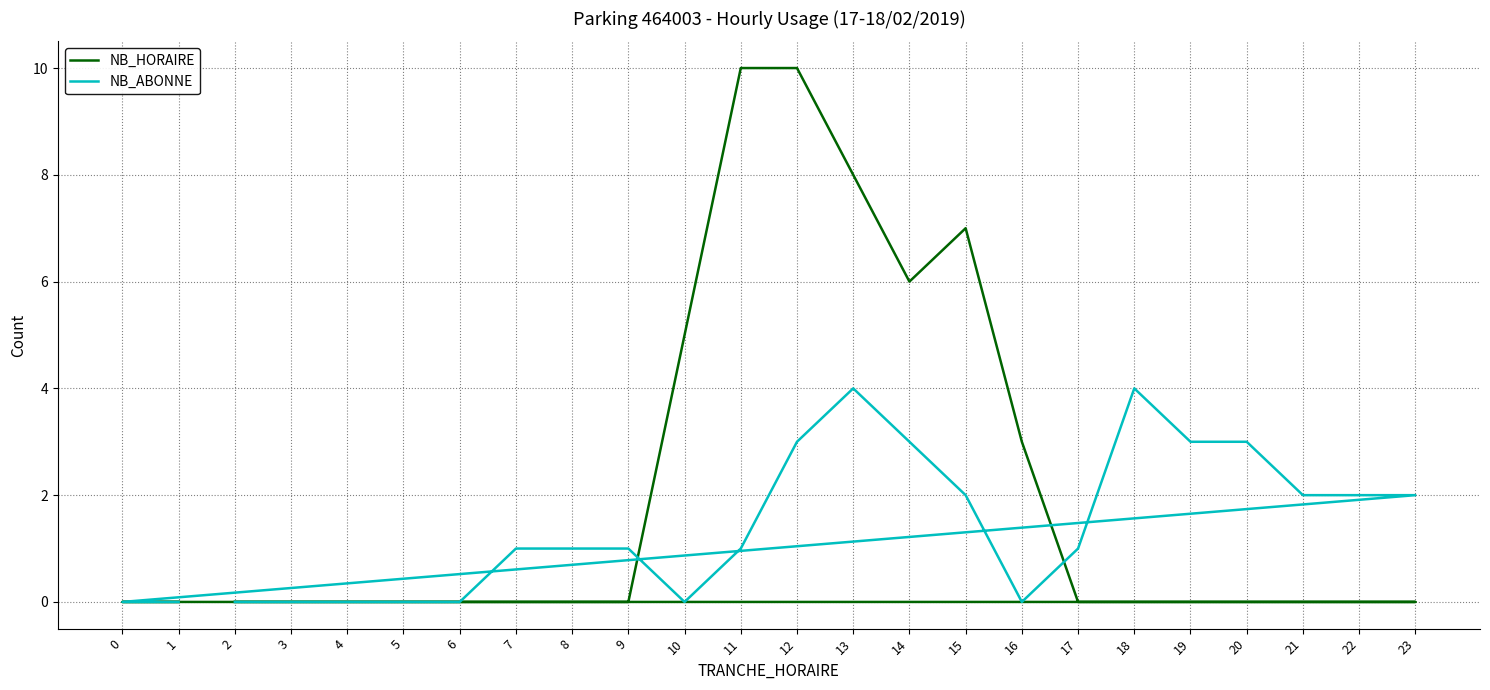

Which category has the lowest value in the NB_HORAIRE series?

2